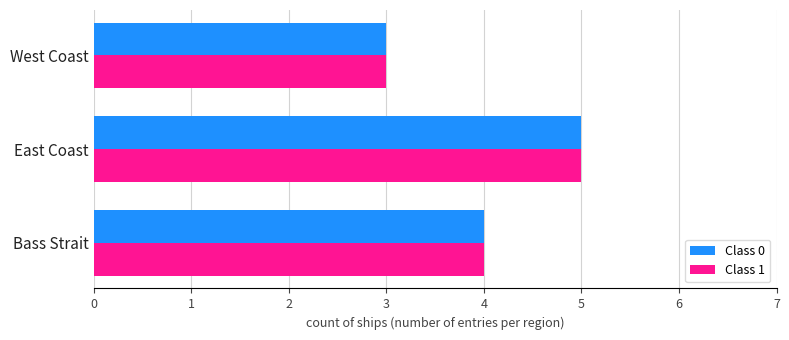

What is the total value across all series at West Coast?

6